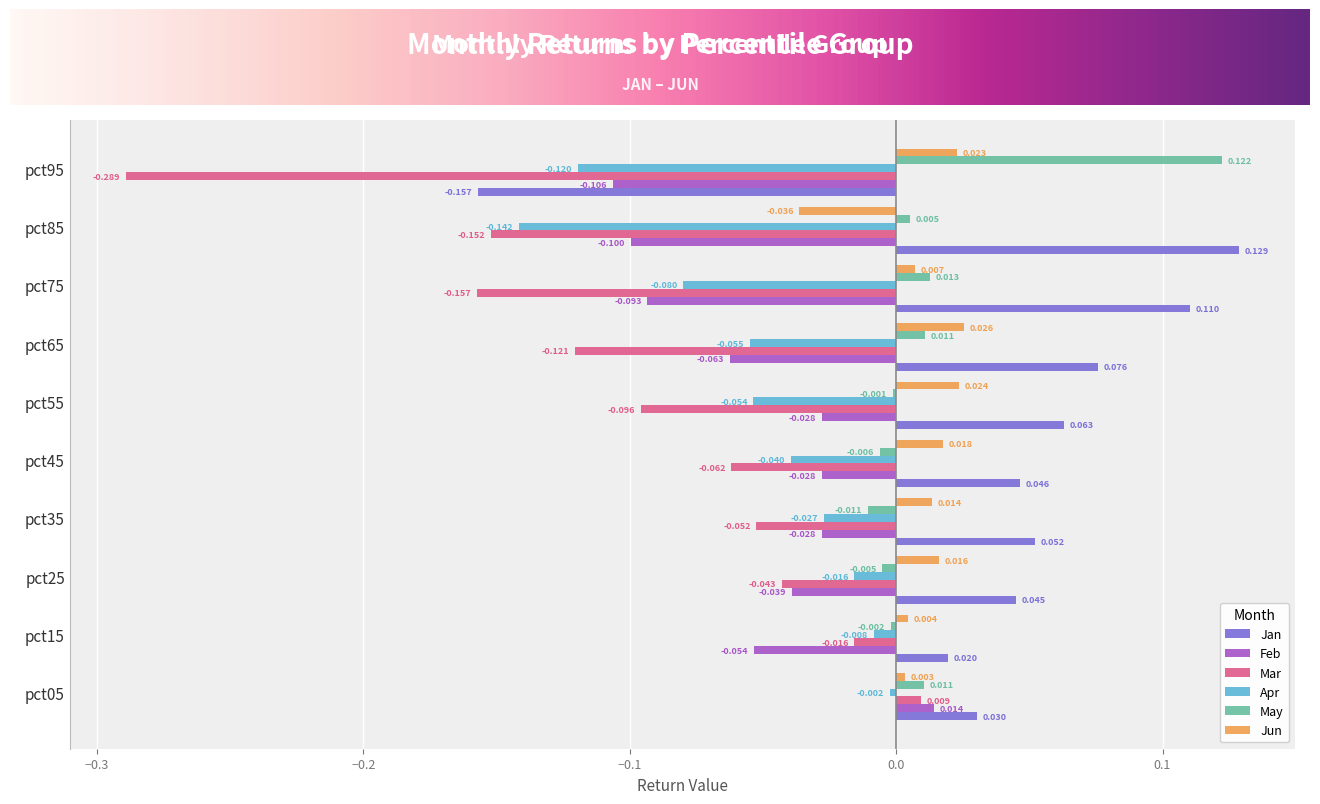

Is the value of Jan at pct85 greater than the value of Apr at pct95?

Yes